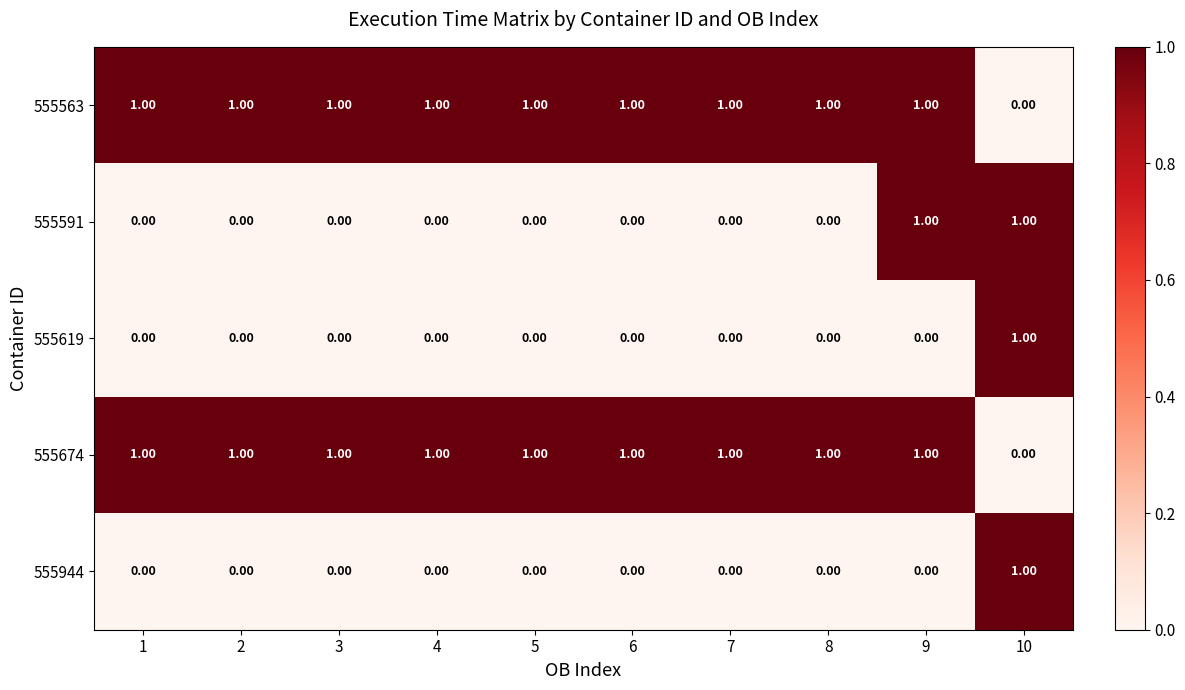

How many data points does each series have?

10